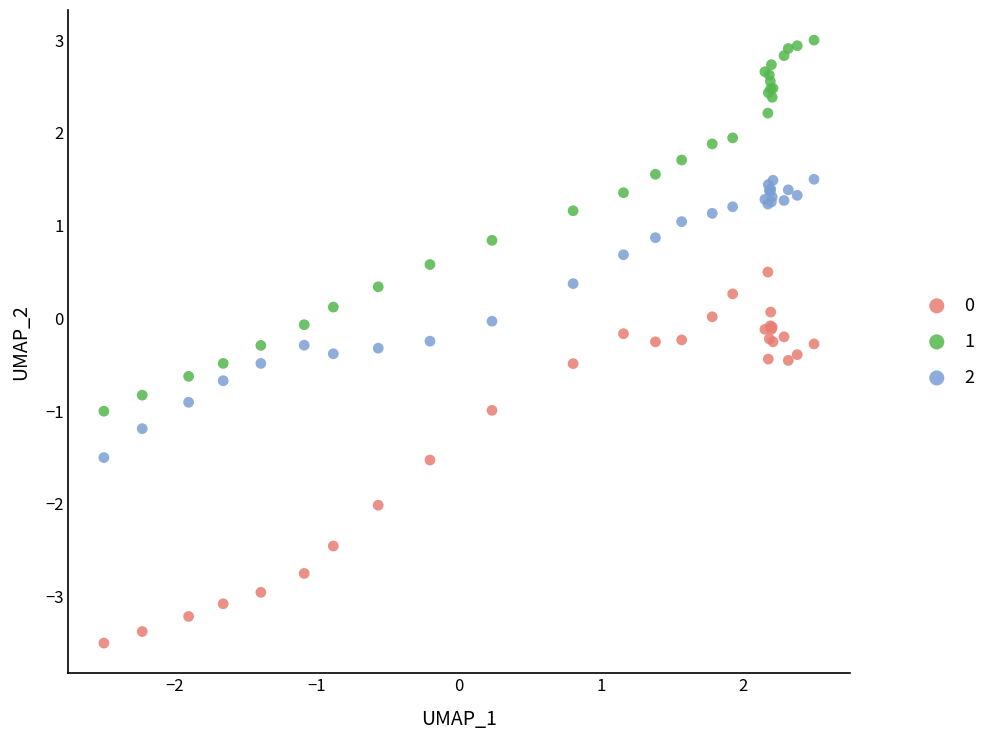

What is the X range (max minus min) for the scatter plot?

5.0